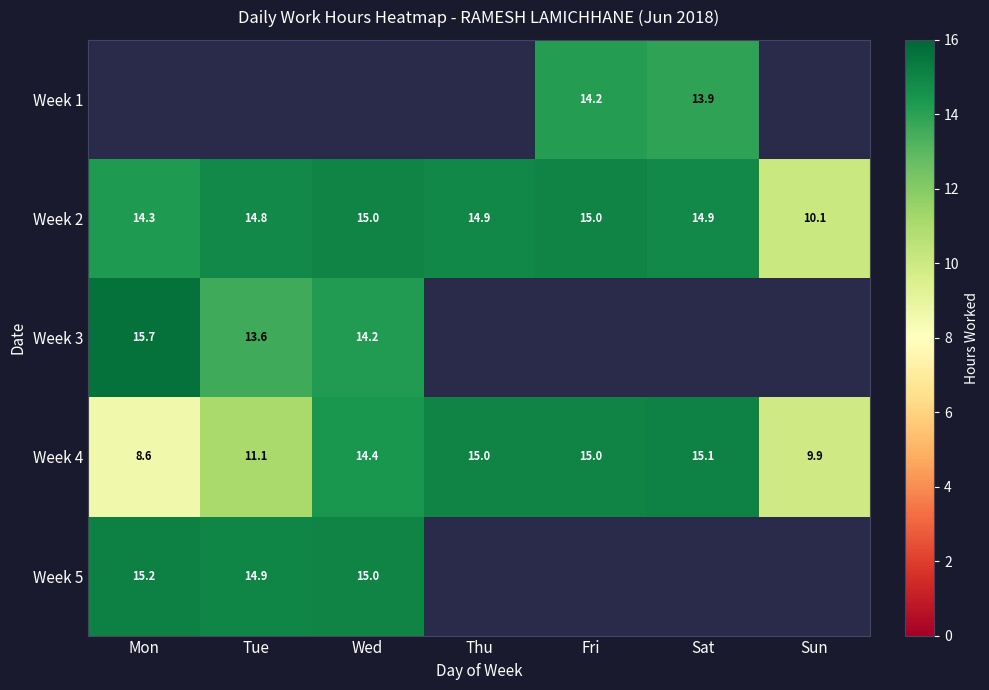

At which label does Week 4 first exceed 14?

Wed